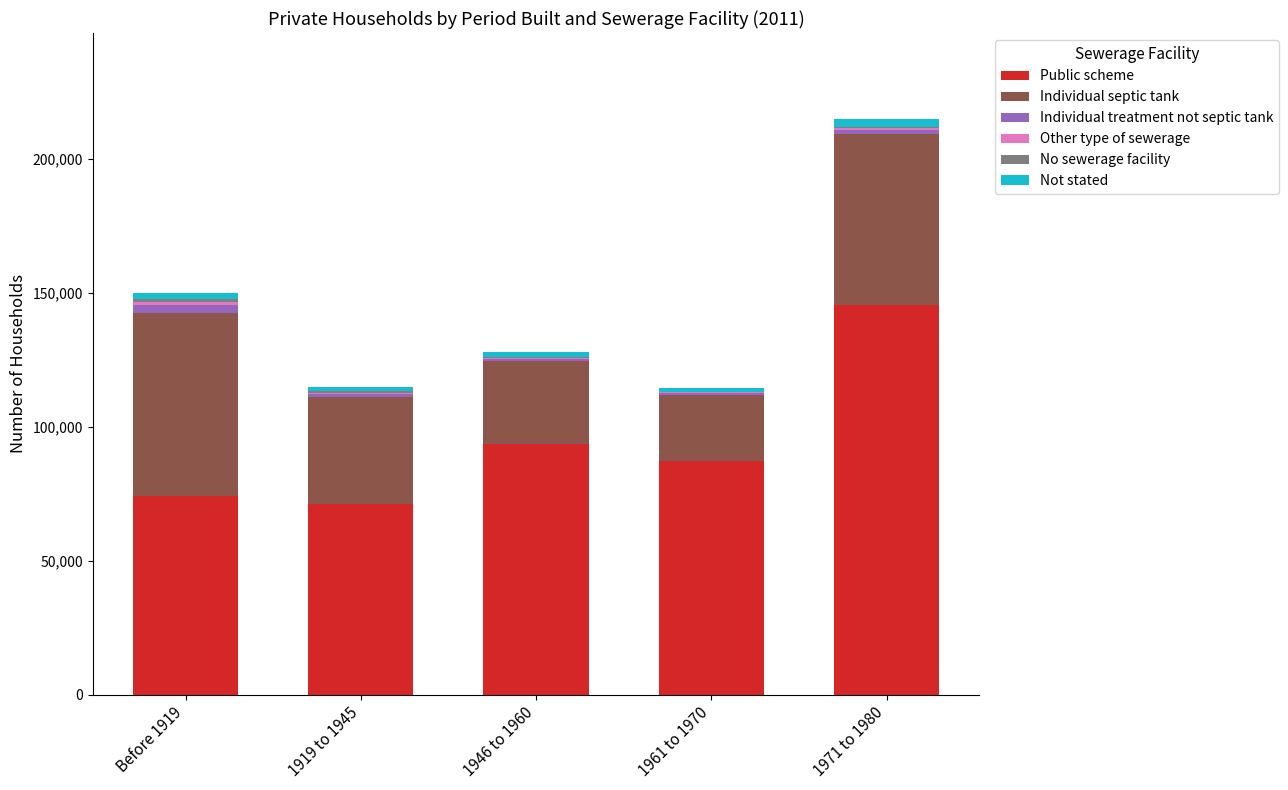

At which category is the sum across all series the highest?

1971 to 1980